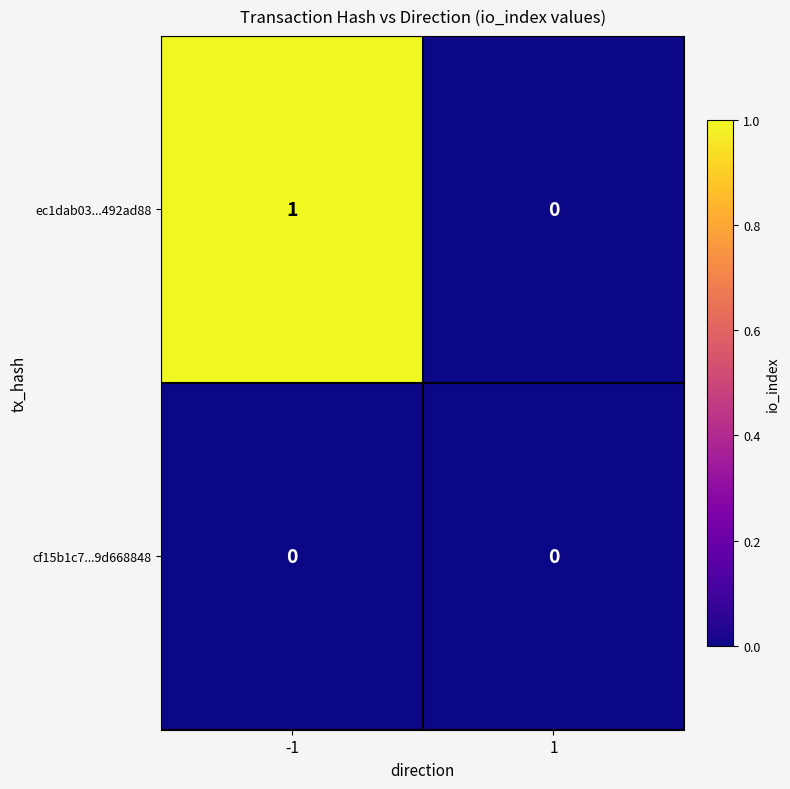

The ec1dab03...492ad88 series shows 0 at 1. True or false?

True